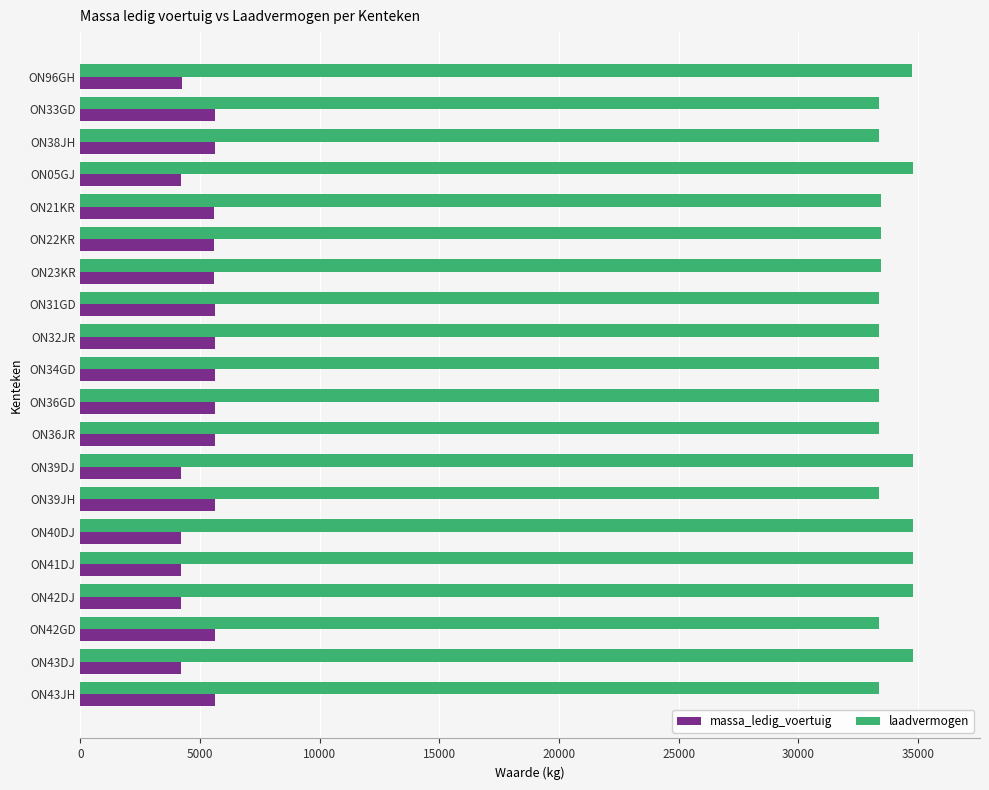

What is the spread (max minus min) of values at ON36GD?

27760